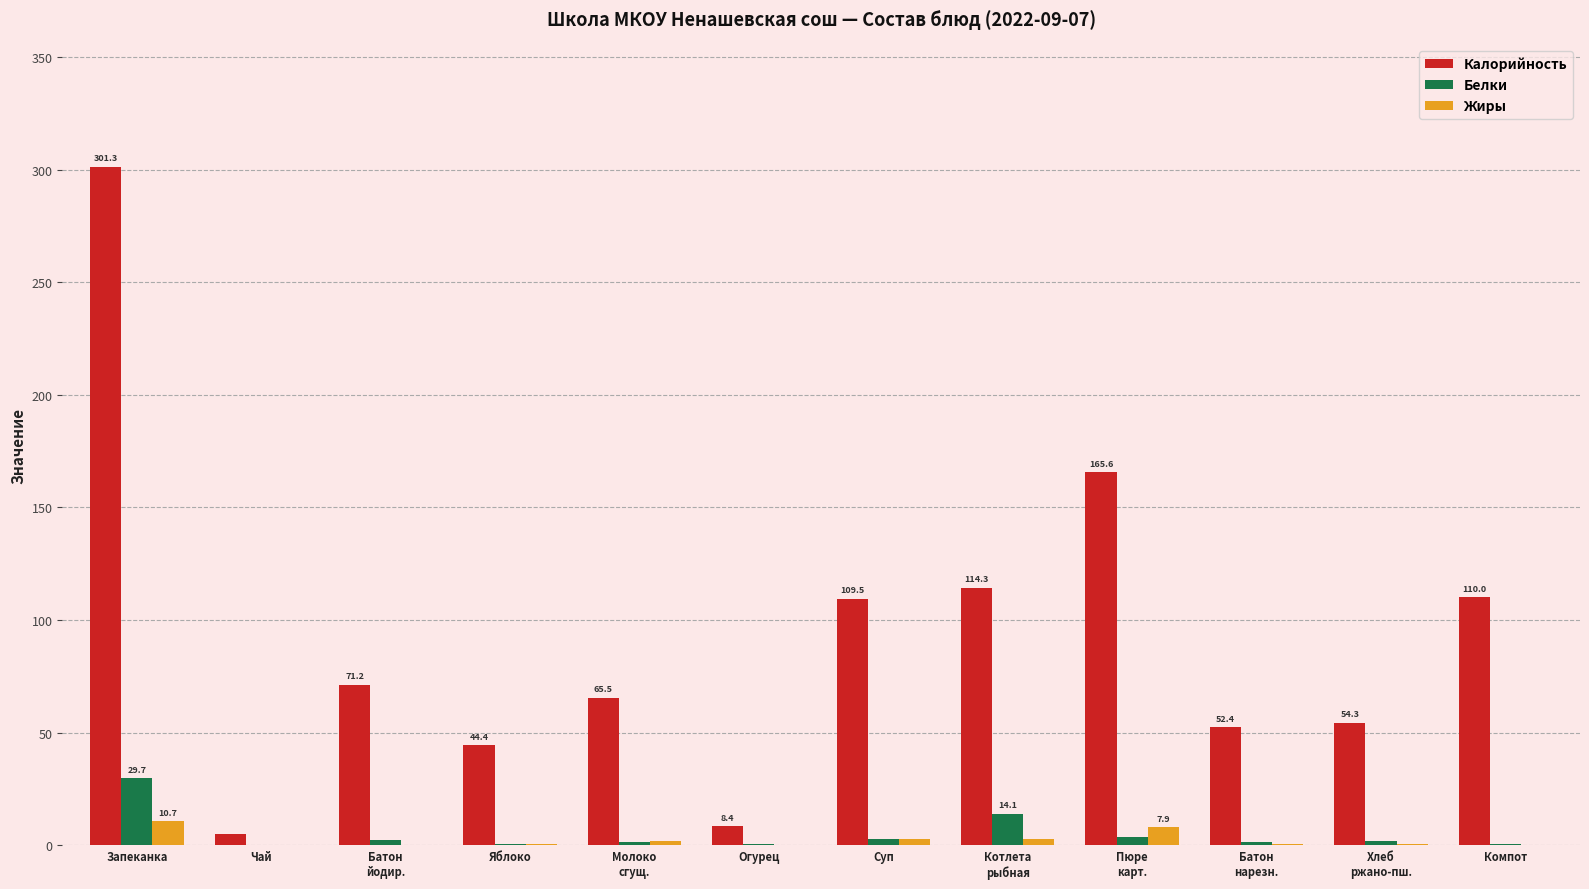

At which label does Белки reach its peak?

Запеканка